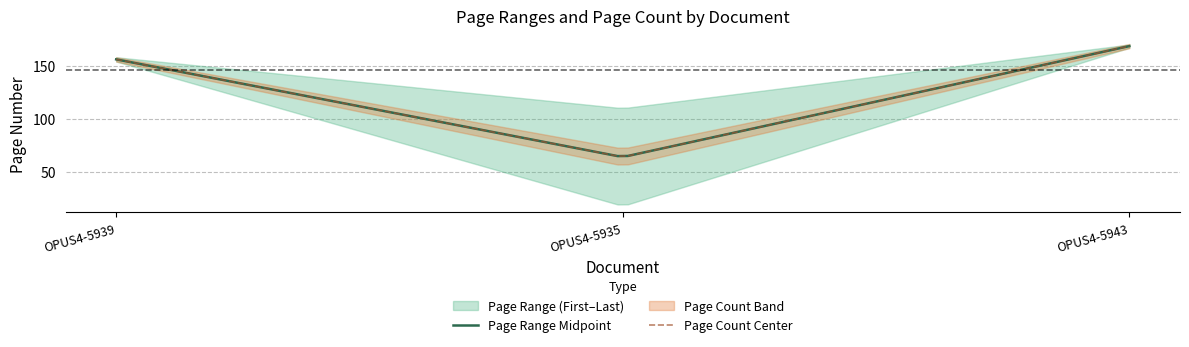

Count the Quelle:Letzte Seite values in the range 110 to 170.

3